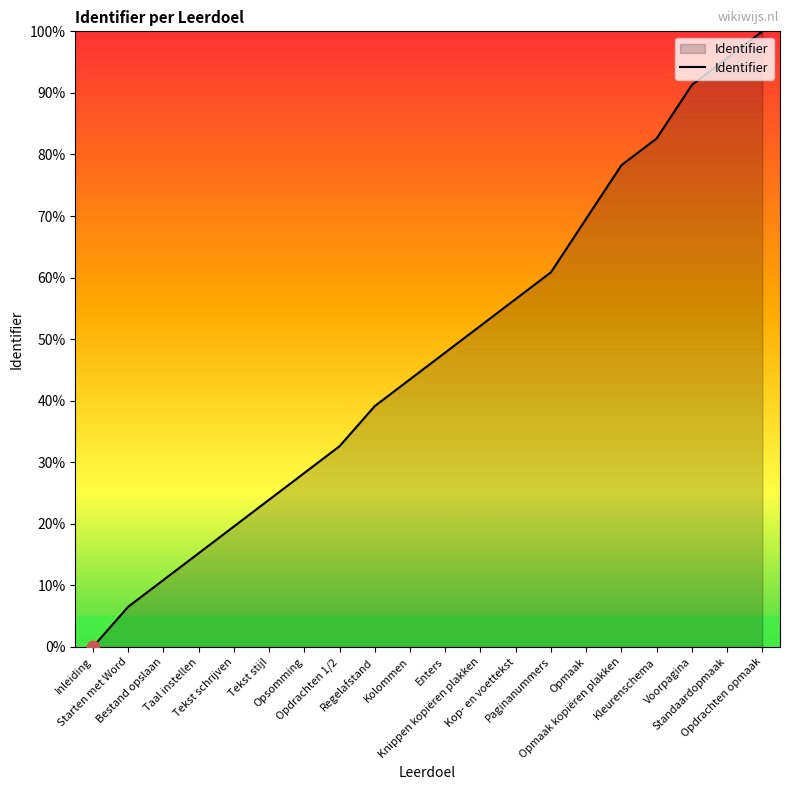

What is the ratio of the value at Kolommen to the value at Opmaak?

0.6